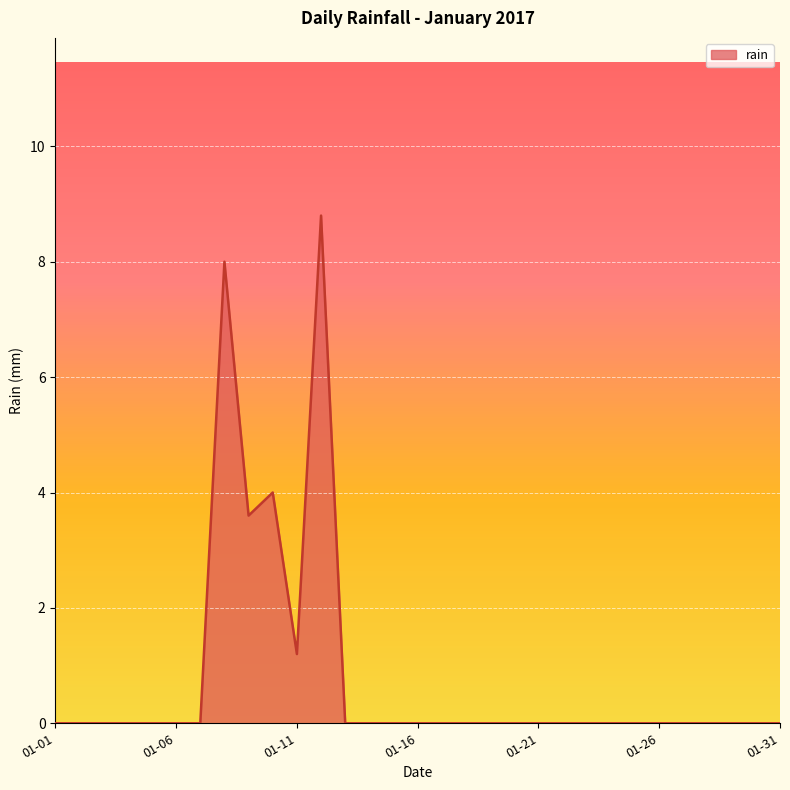

What is the sum of all values?

25.6